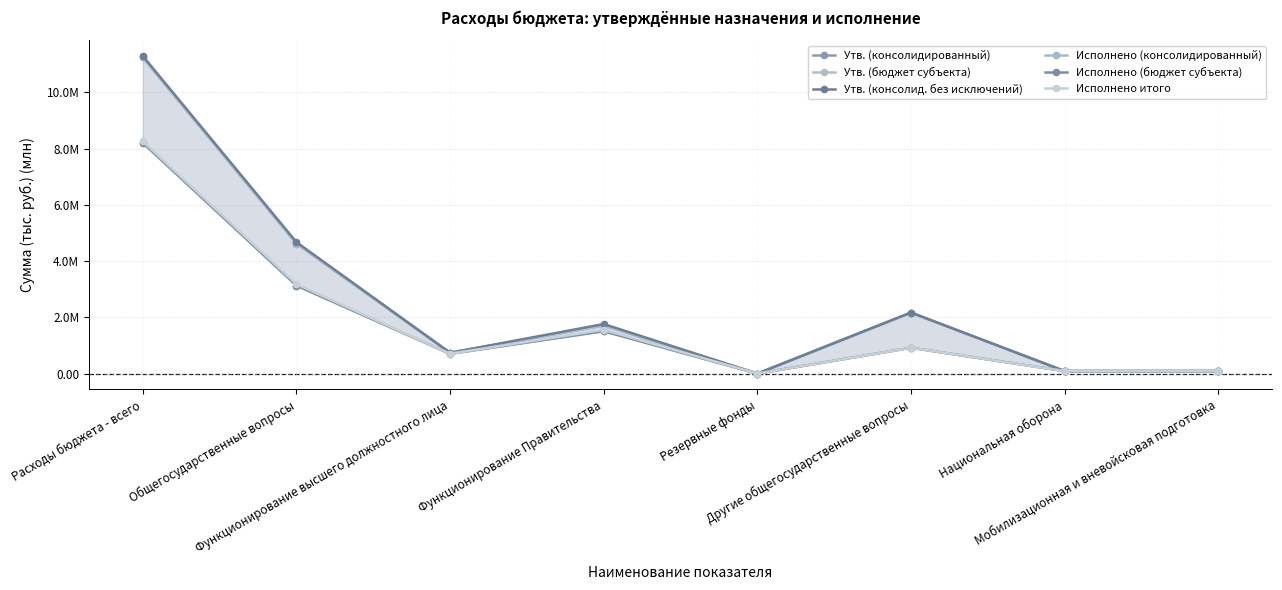

What is the value of the Утв. (консолид. без исключений) point at the 3rd from the left?

0.7